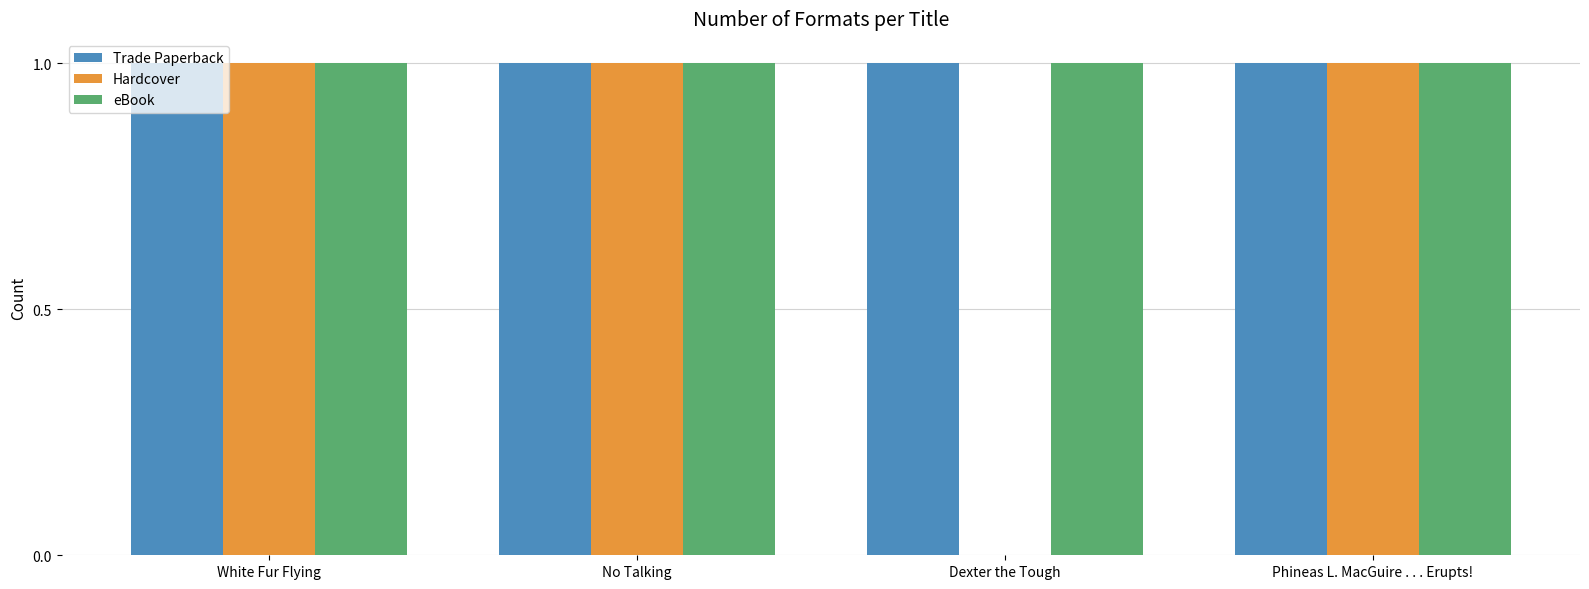

Between No Talking and Dexter the Tough, which series saw the biggest shift?

Hardcover